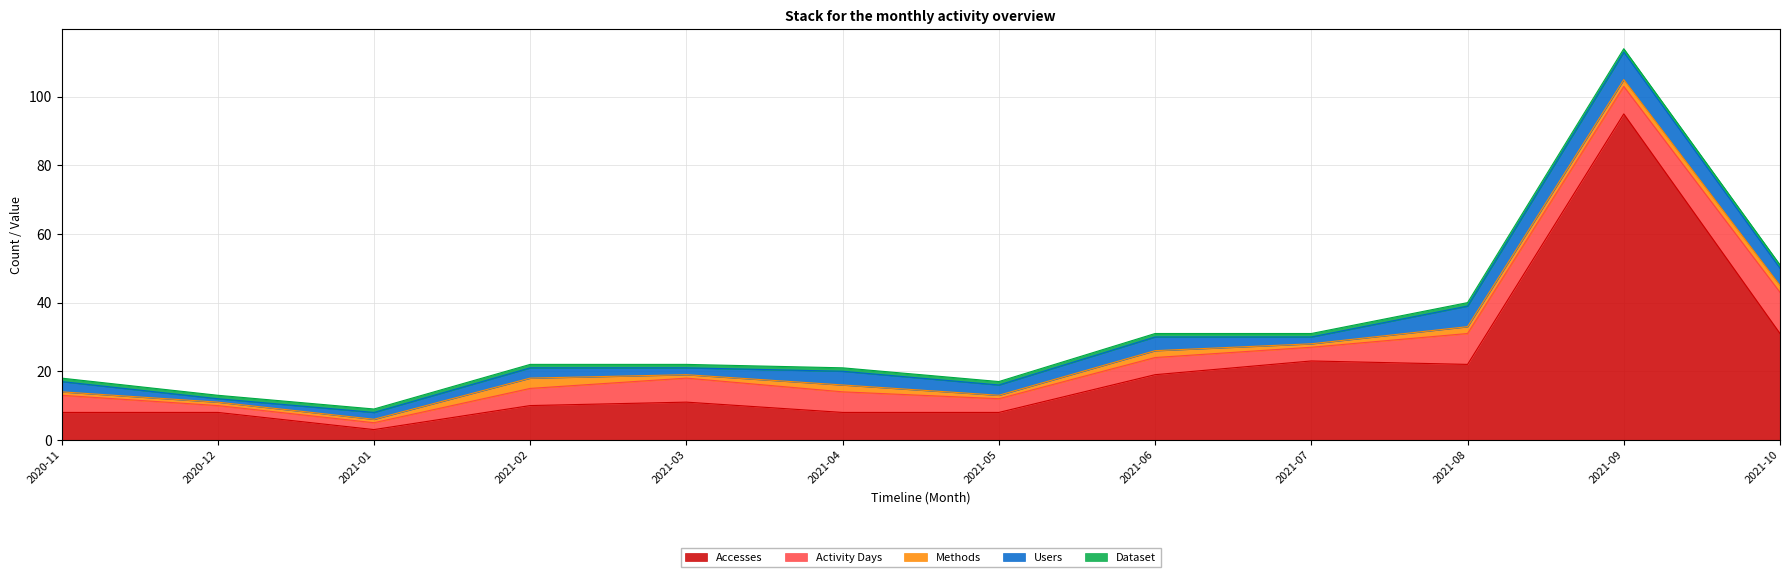

What is the highest value of the Accesses series?

95